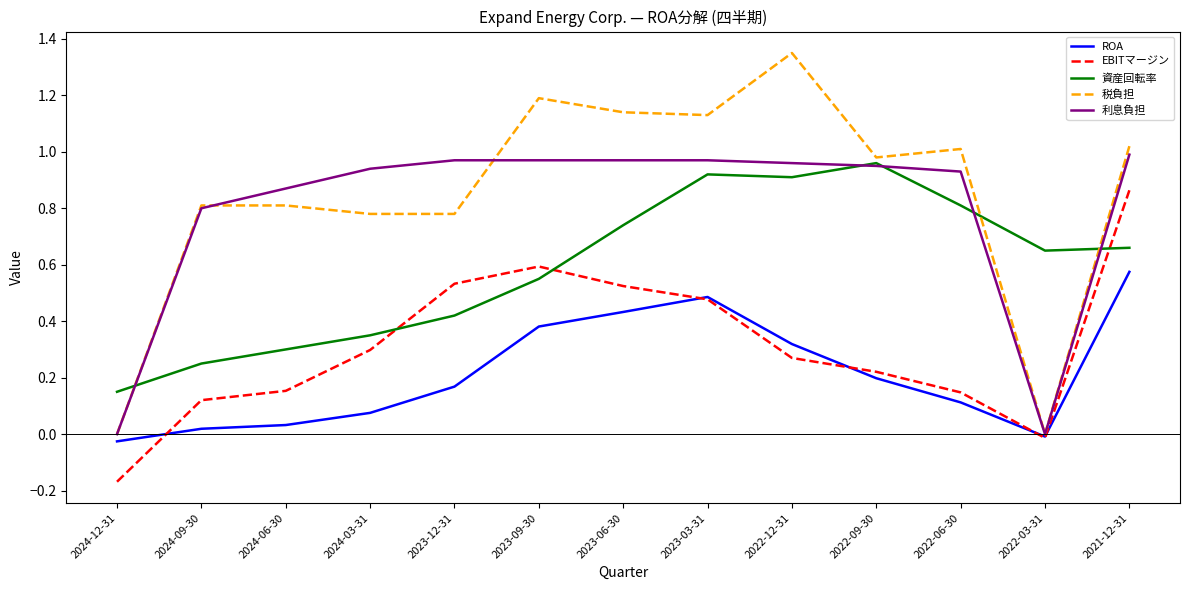

In EBITマージン, how many points are lower than both neighbors (excluding endpoints)?

1